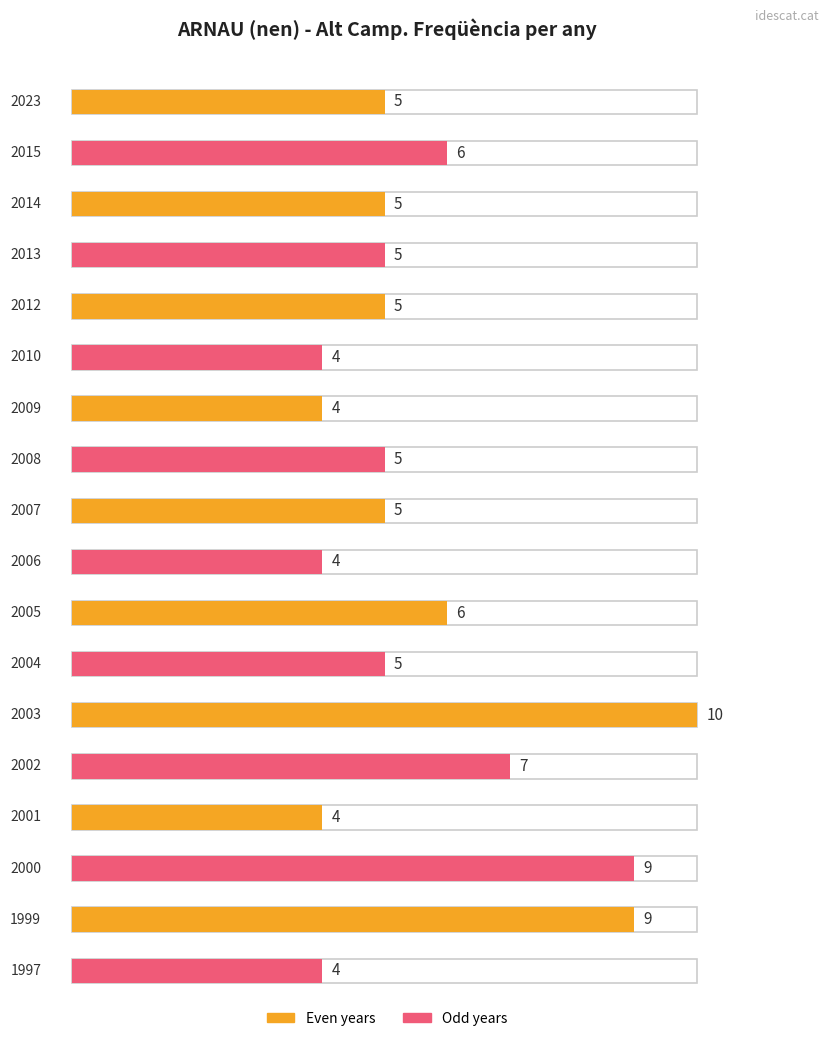

Approximately how many times larger is the value at 2007 compared to 2003?

0.5